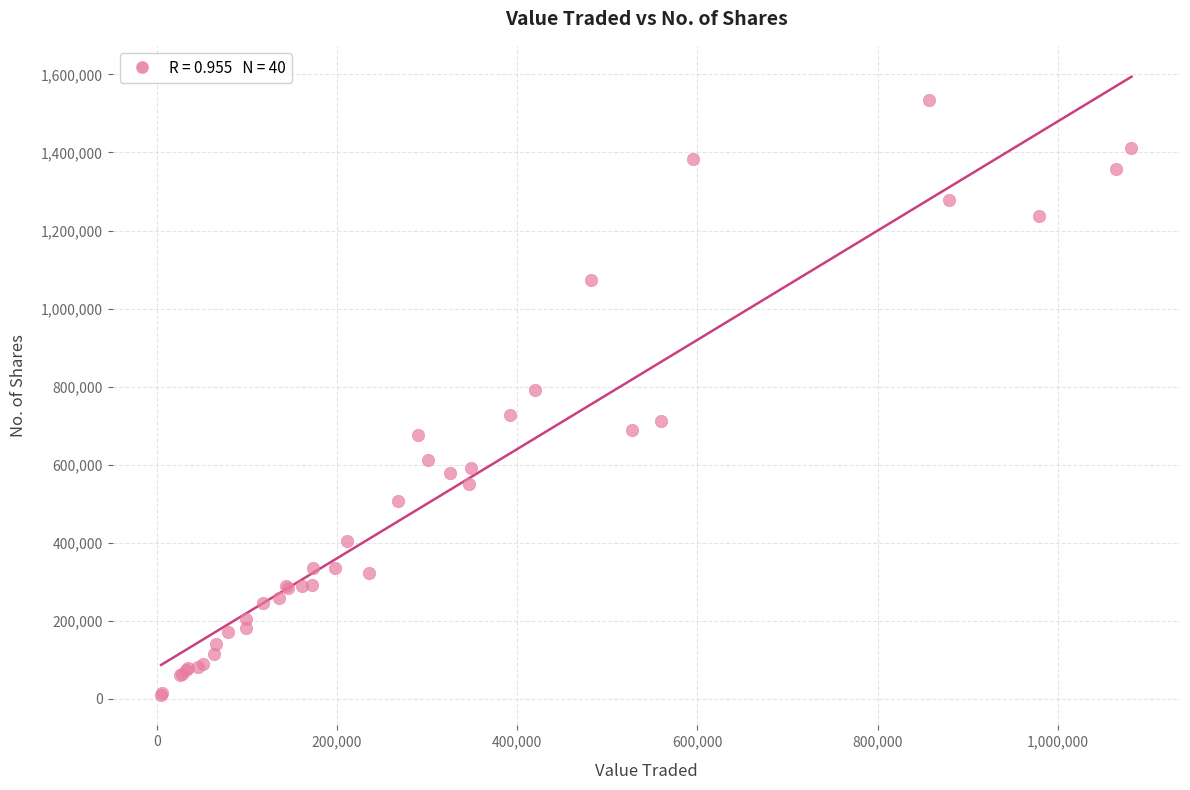

What Y value in the scatter plot is closest to 772312?

791916